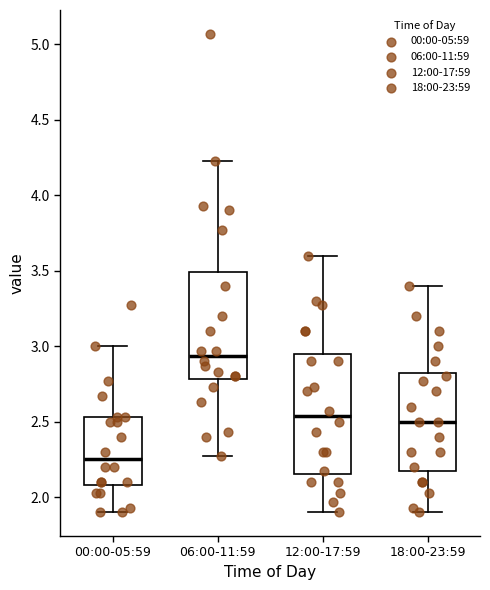

Which box's median line is the highest?

06:00-11:59